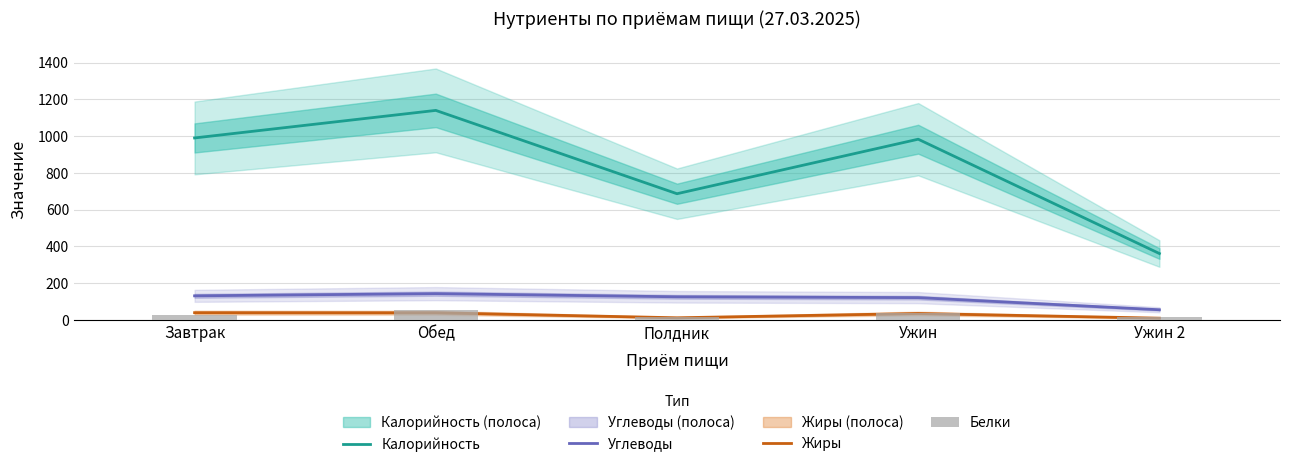

True or false: Углеводы has a value of 125.6 at Полдник.

True